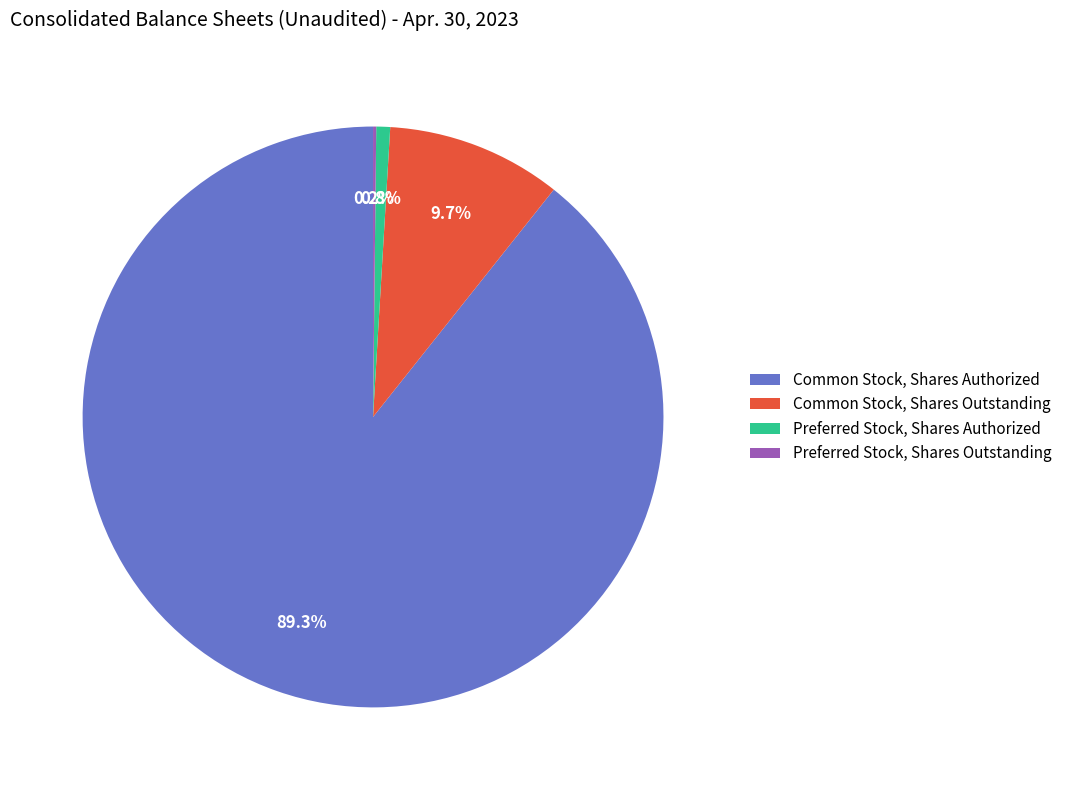

Which has a higher value, Common Stock, Shares Authorized or Common Stock, Shares Outstanding?

Common Stock, Shares Authorized